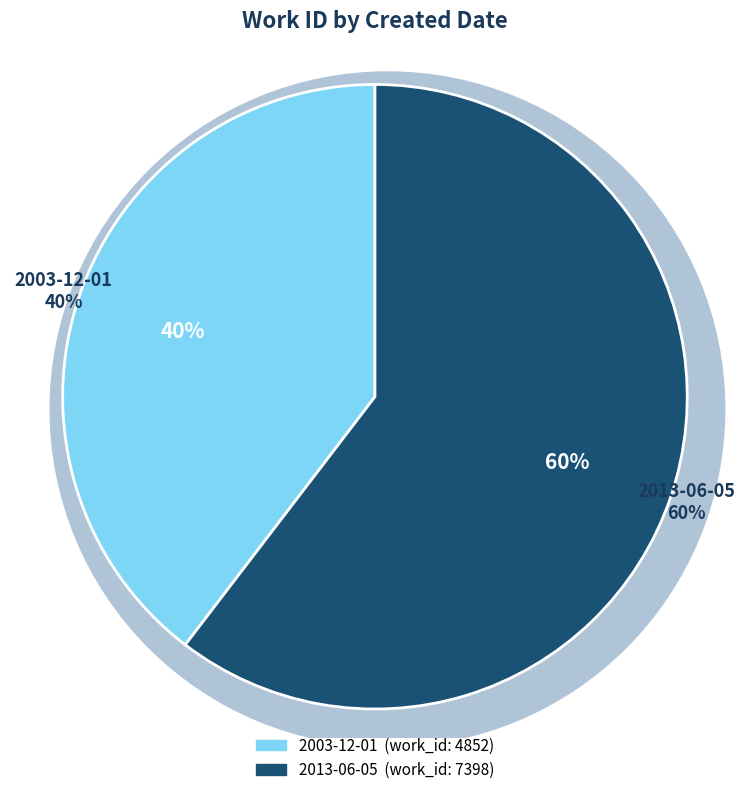

To the nearest percent, what portion does 2003-12-01 represent?

40%